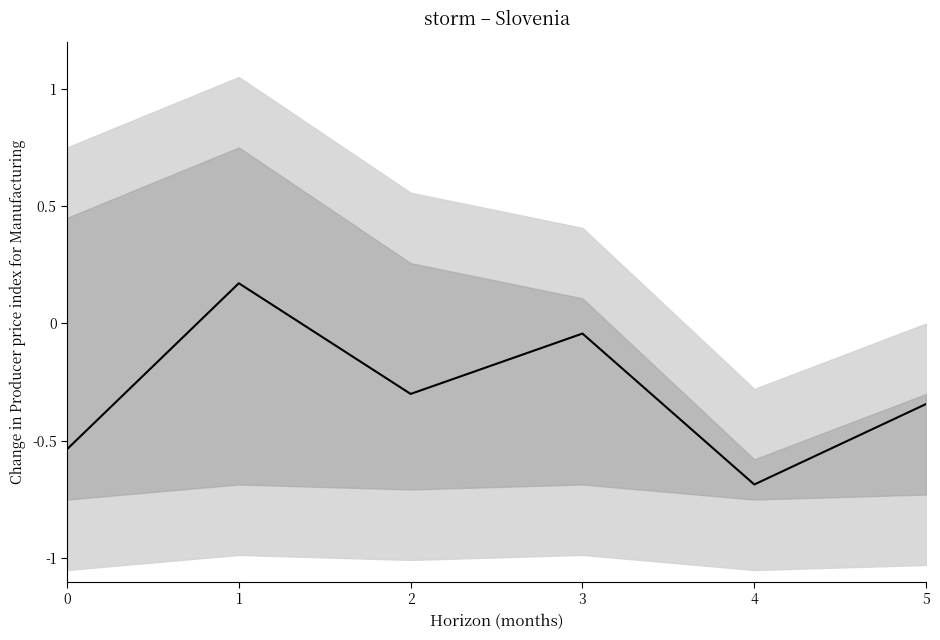

How many points are lower than both their immediate neighbors (excluding endpoints)?

2